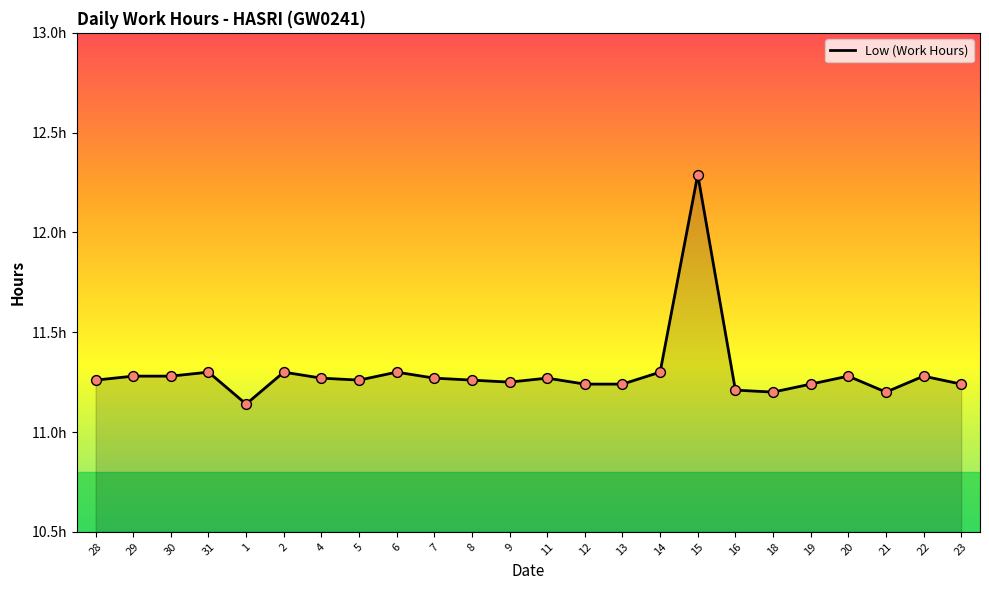

Approximately how many times larger is the value at 20 compared to 12?

1.0